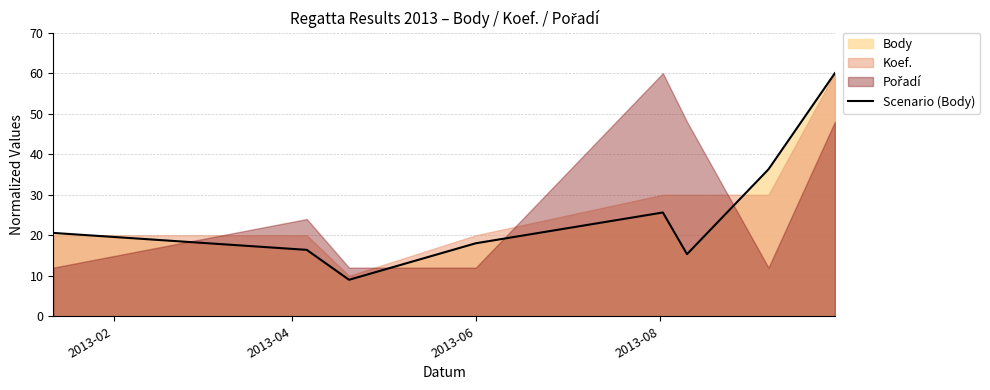

What is the difference between the maximum and second lowest values?

44.7